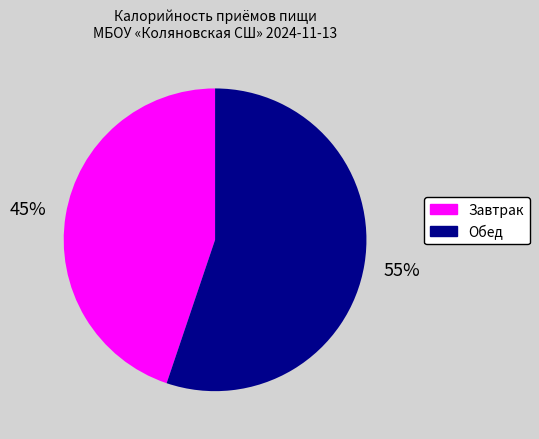

Count the number of slices in the pie.

2